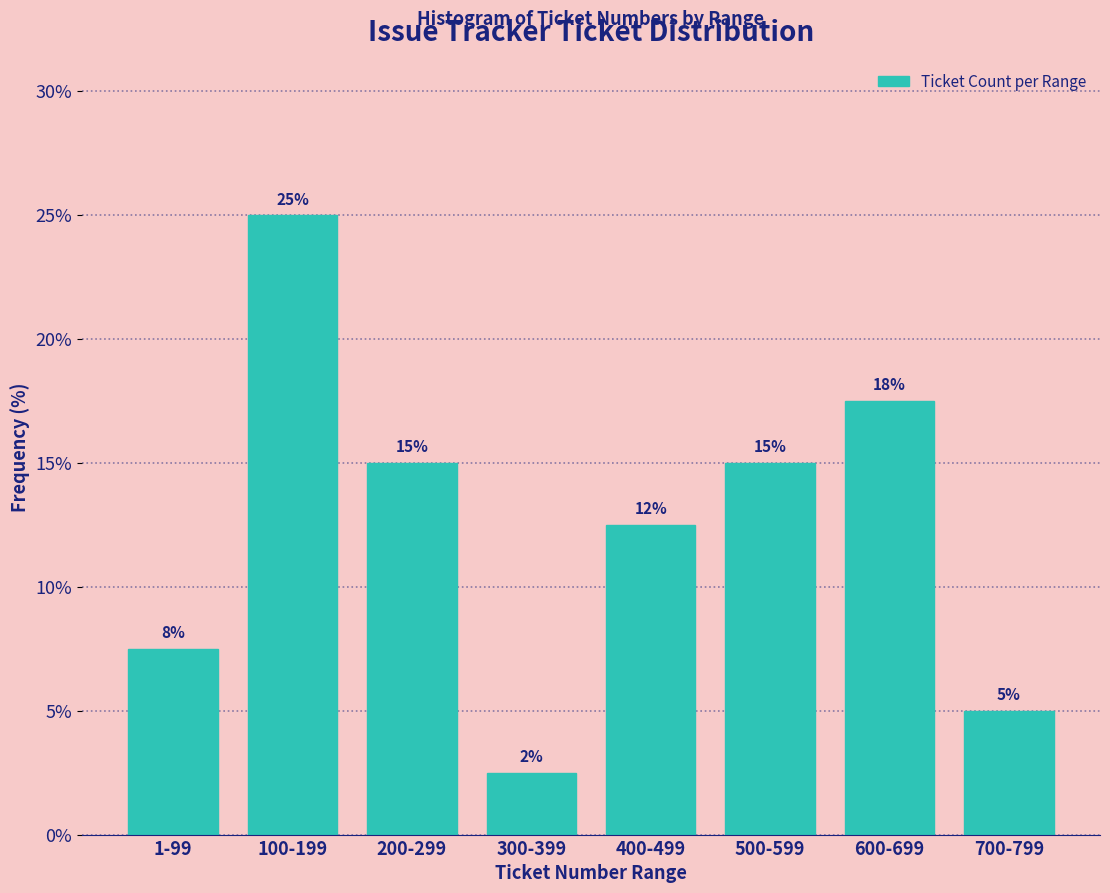

True or false: the data shows 12.5 at 400-499.

True